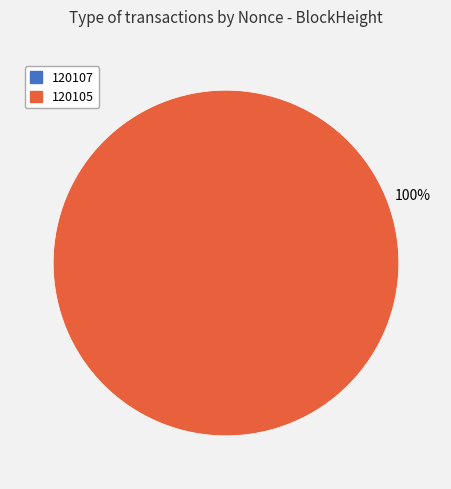

Is it true that 120105 is 89% of the pie?

False